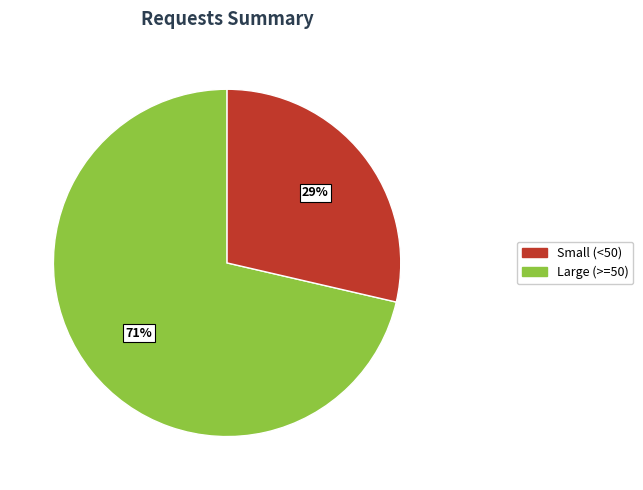

To the nearest percent, what is the average slice percentage?

50%